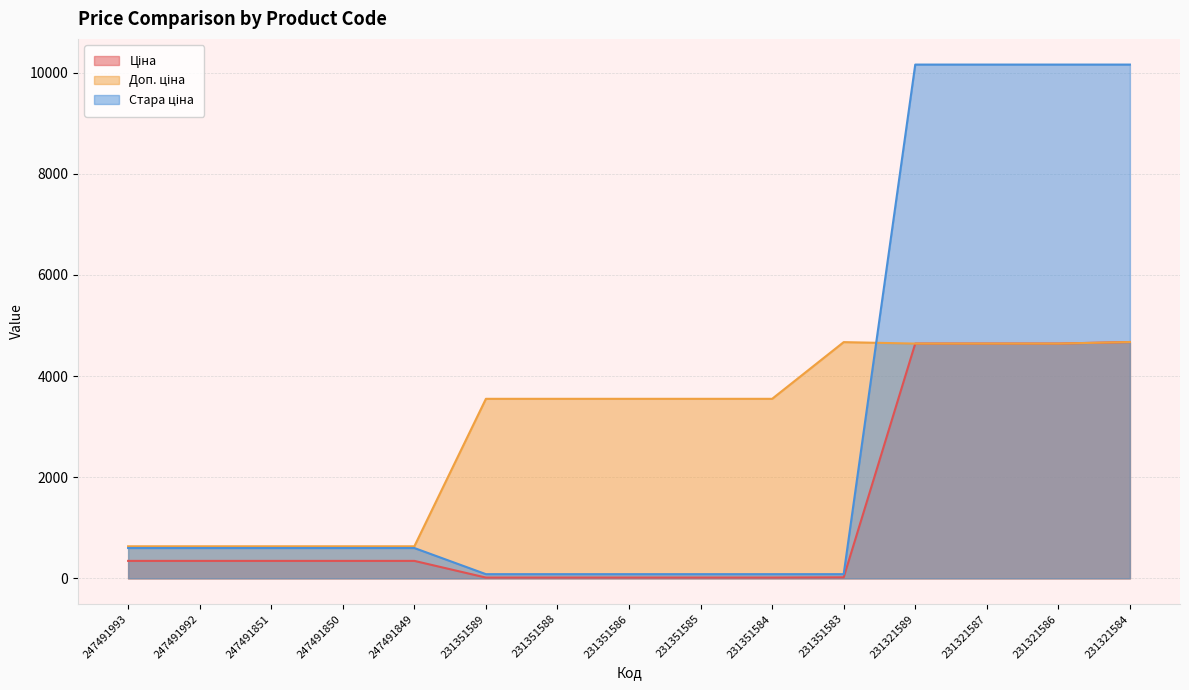

What is the maximum value shown in the chart?

10158.6